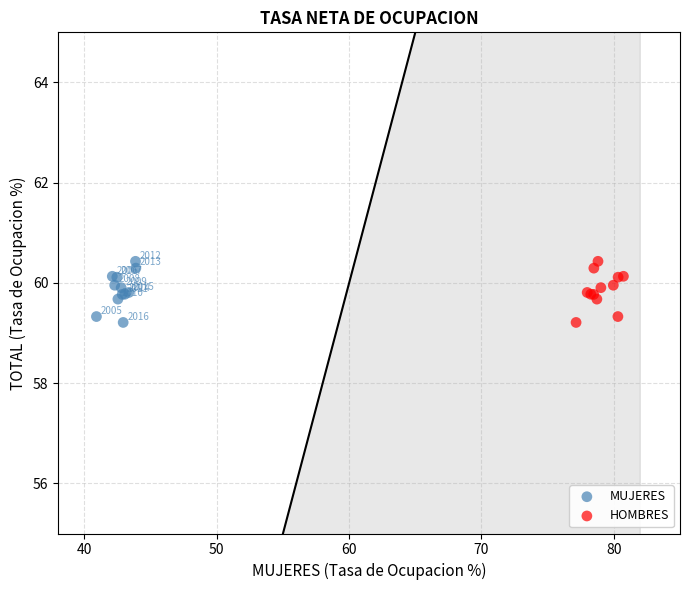

What are all the series names shown in the legend?

MUJERES, HOMBRES